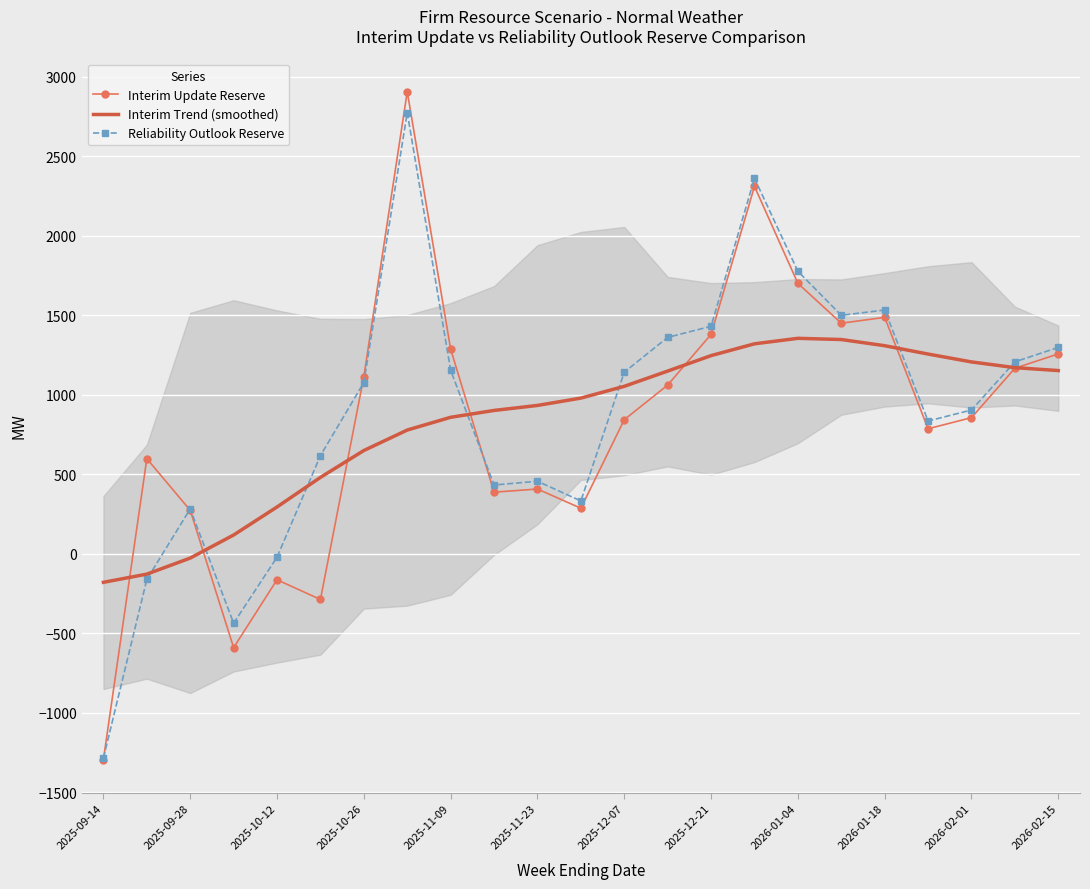

At which category does the chart reach its minimum across all series?

2025-09-14